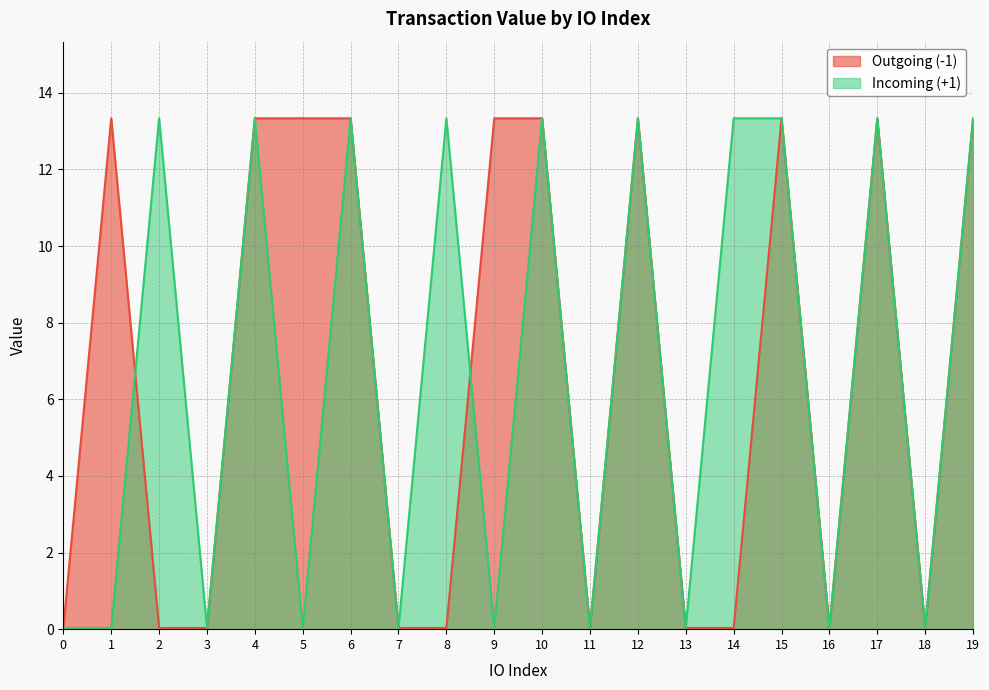

Which series has the largest total across all categories?

Outgoing (-1)